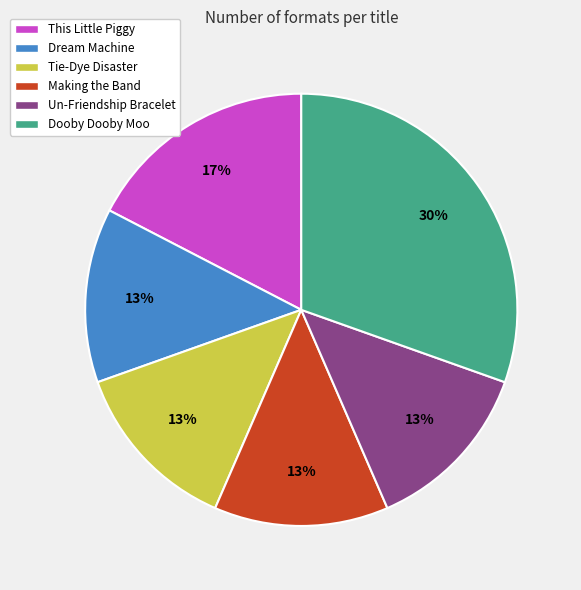

Does Dooby Dooby Moo account for over 50% of the chart?

No